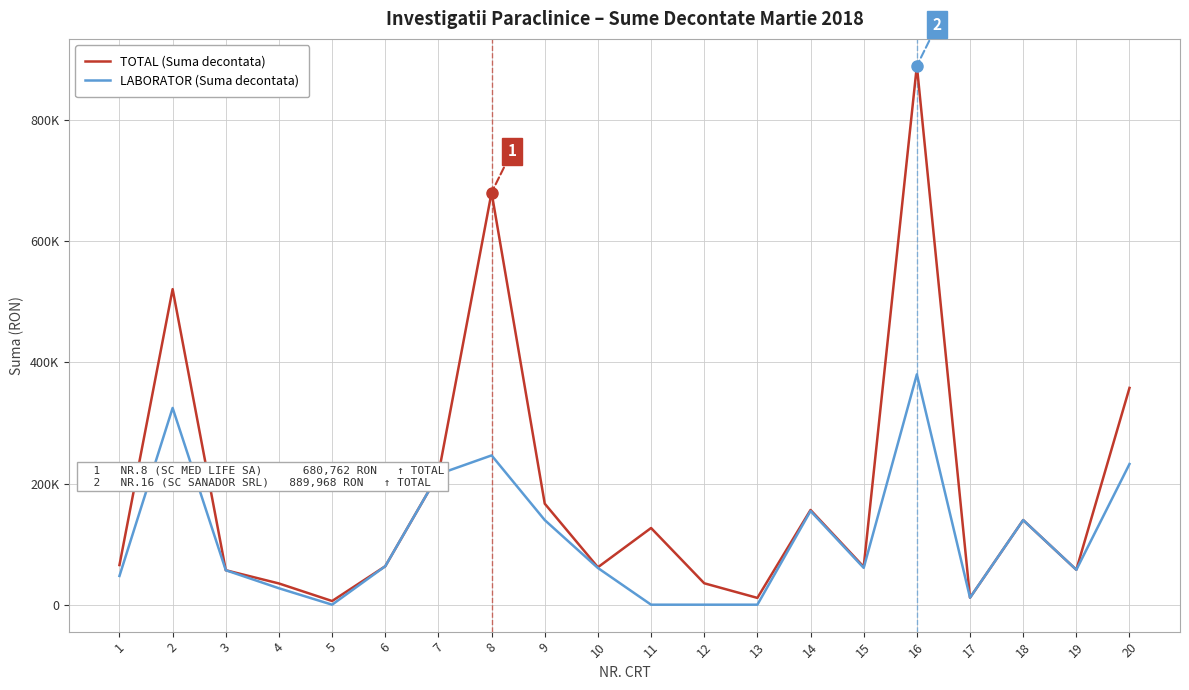

Between 9 and 6, which is larger?

9